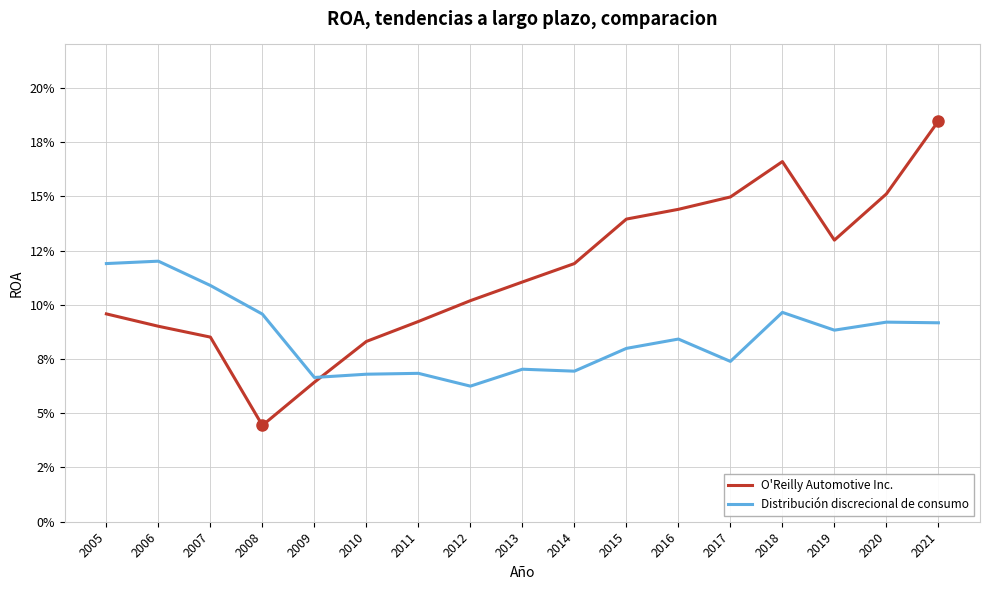

How many Distribución discrecional de consumo values are between 0 and 1?

17